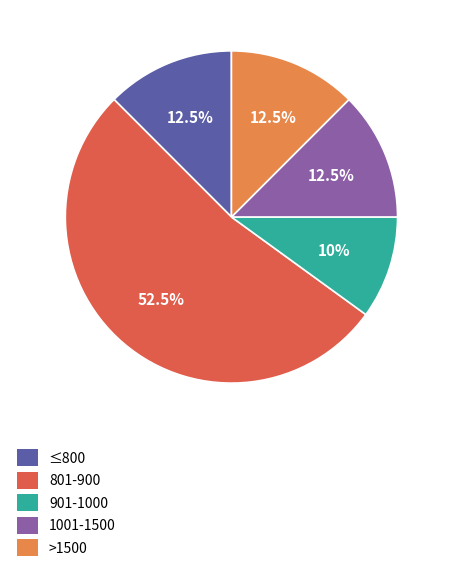

Is there any slice that represents more than half of the pie?

Yes